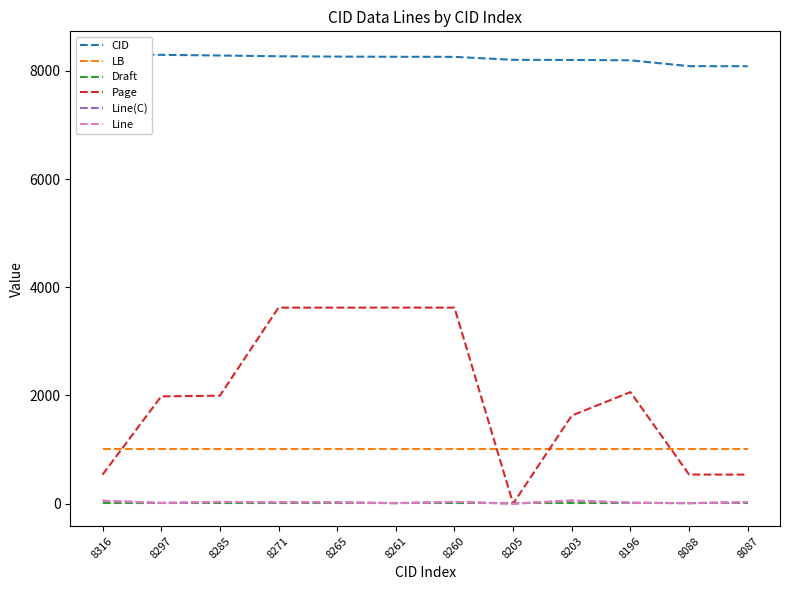

True or false: CID and Page intersect in this chart.

False